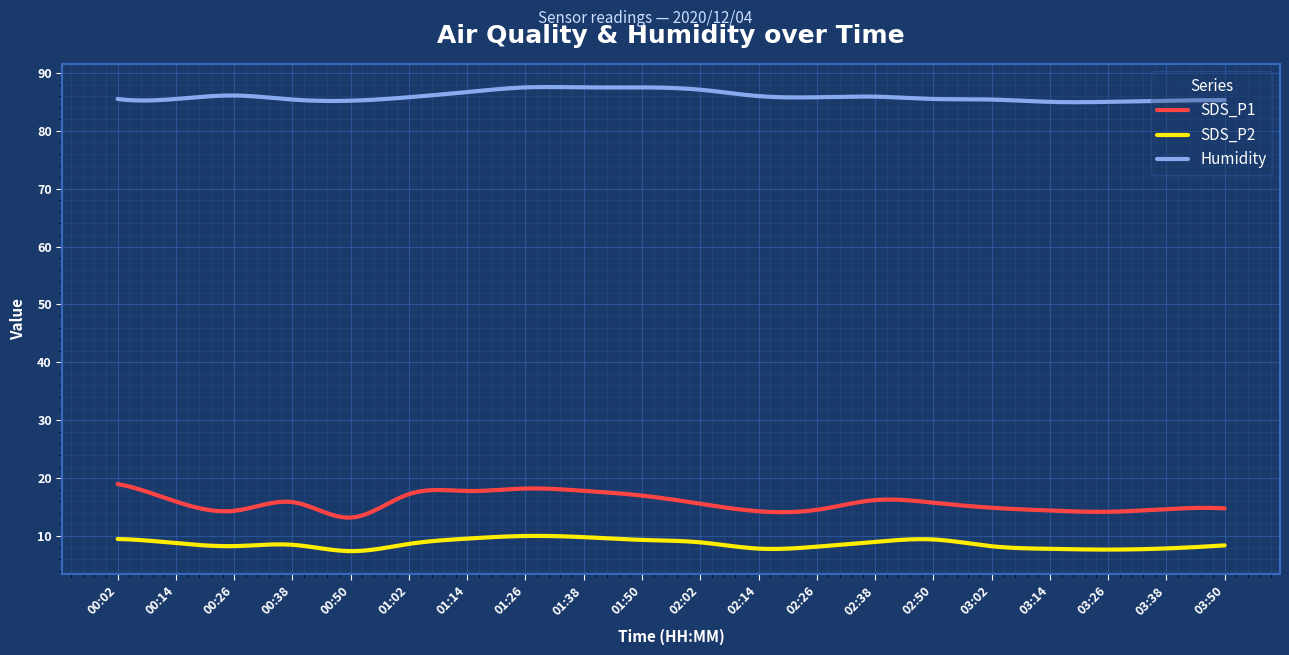

True or false: SDS_P2 and Humidity intersect in this chart.

False